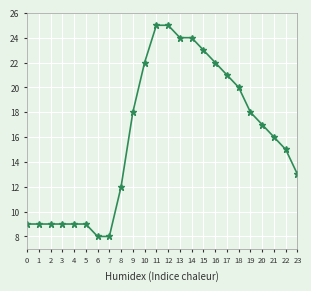

What is the maximum value shown in the chart?

25